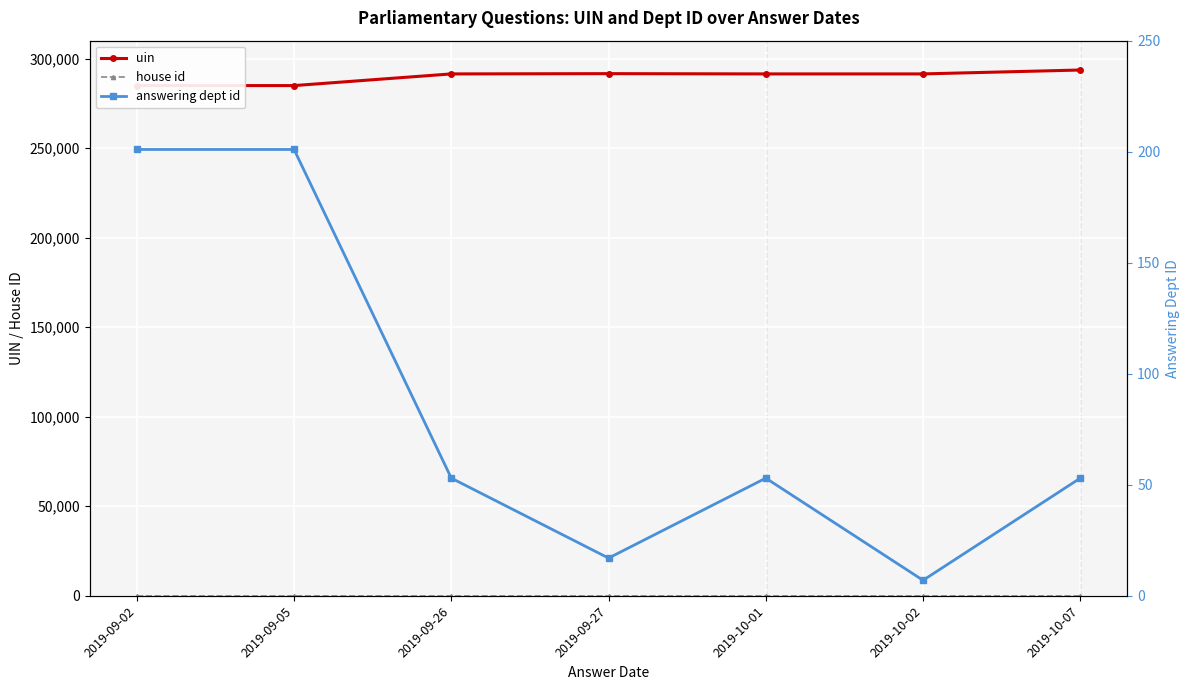

What is the label of the 3rd point from the right?

2019-10-01